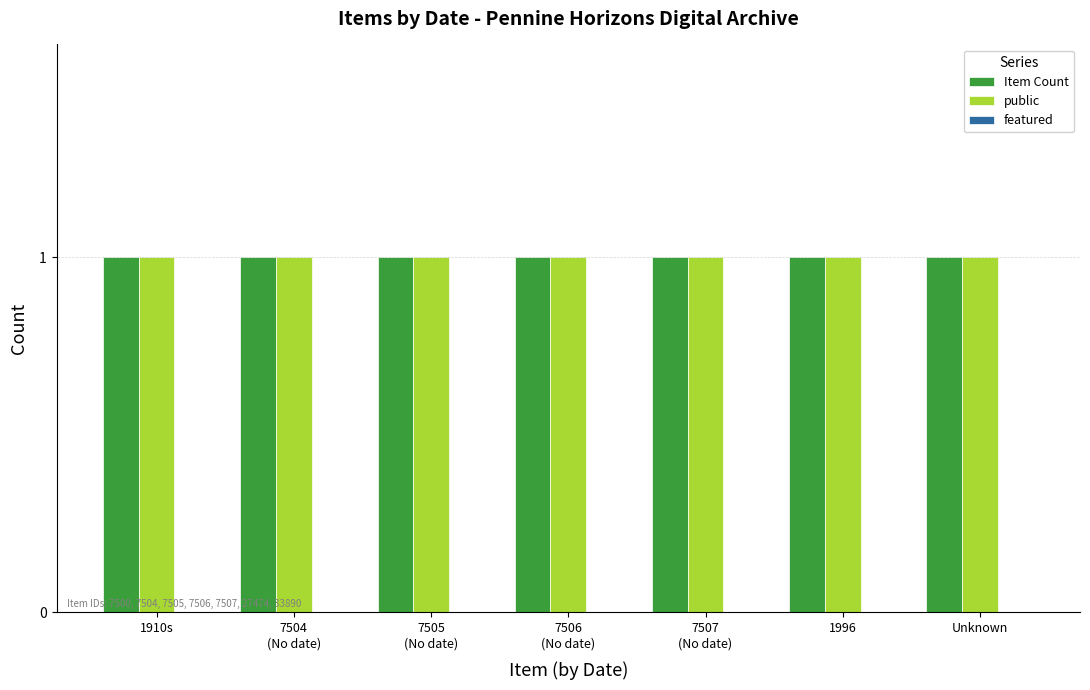

Which label corresponds to the smallest value in the chart?

1910s